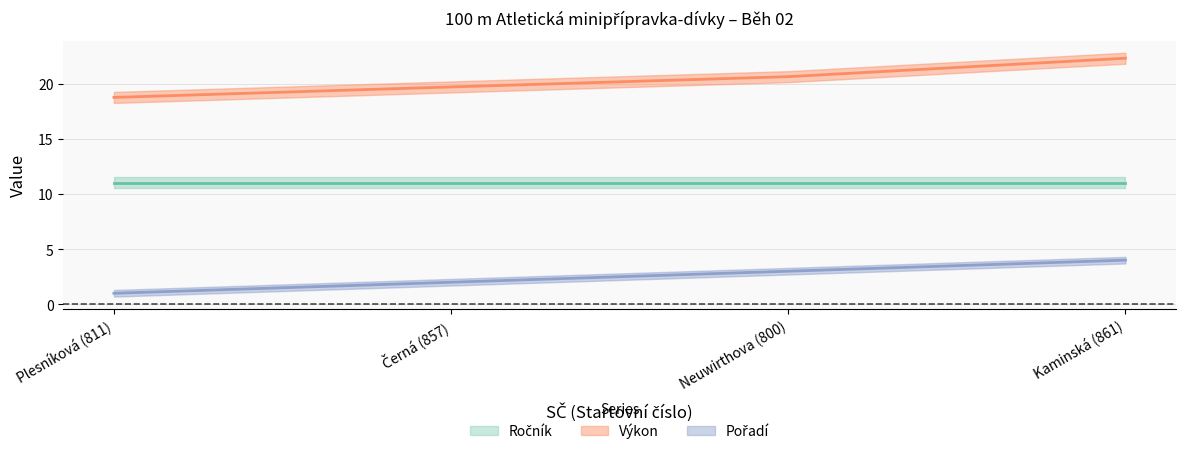

What is the label of the 1st point from the left?

Plesníková (811)